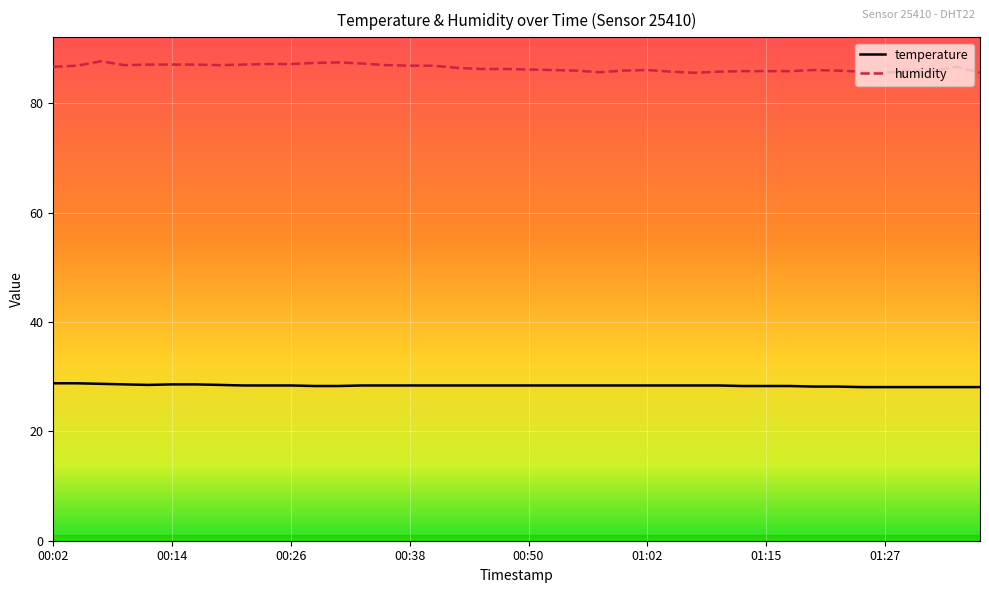

True or false: temperature and humidity cross at least once.

False